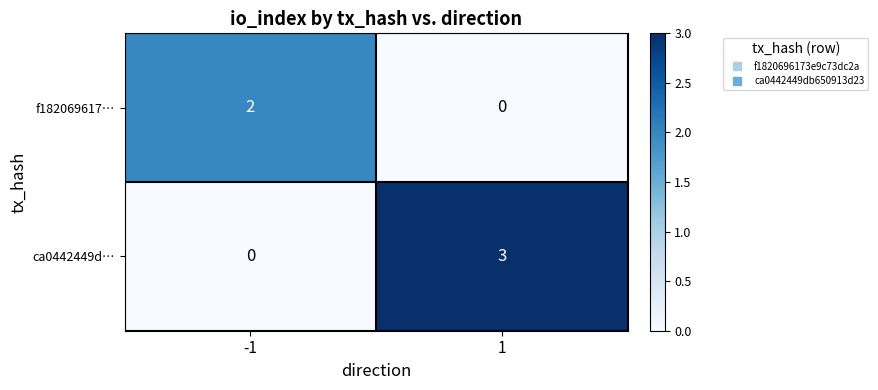

Which series has the widest spread of values?

ca0442449d…